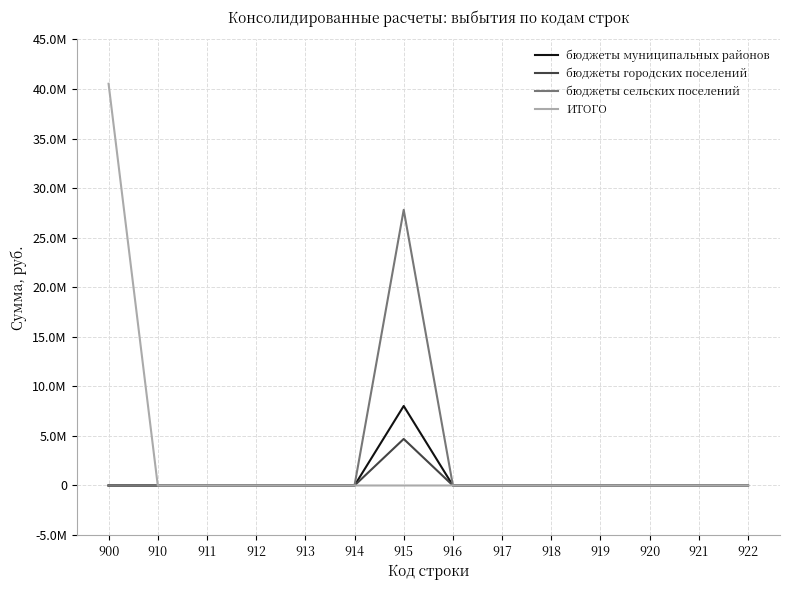

Reading left to right, what are all the values shown in this chart?

бюджеты муниципальных районов: 900=0.0	910=0.0	911=0.0	912=0.0	913=0.0	914=0.0	915=8022288.7	916=0.0	917=0.0	918=0.0	919=0.0	920=0.0	921=0.0	922=0.0
бюджеты городских поселений: 900=0.0	910=0.0	911=0.0	912=0.0	913=0.0	914=0.0	915=4696478.0	916=0.0	917=0.0	918=0.0	919=0.0	920=0.0	921=0.0	922=0.0
бюджеты сельских поселений: 900=0.0	910=0.0	911=0.0	912=0.0	913=0.0	914=0.0	915=27816891.6	916=0.0	917=0.0	918=0.0	919=0.0	920=0.0	921=0.0	922=0.0
ИТОГО: 900=40535658.2	910=0.0	911=0.0	912=0.0	913=0.0	914=0.0	915=0.0	916=0.0	917=0.0	918=0.0	919=0.0	920=0.0	921=0.0	922=0.0